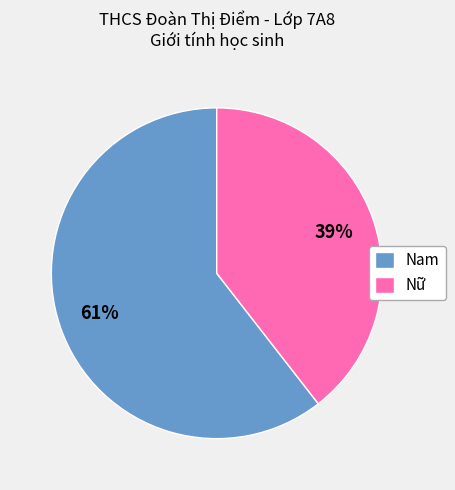

The Nam slice represents 73% of the pie. True or false?

False